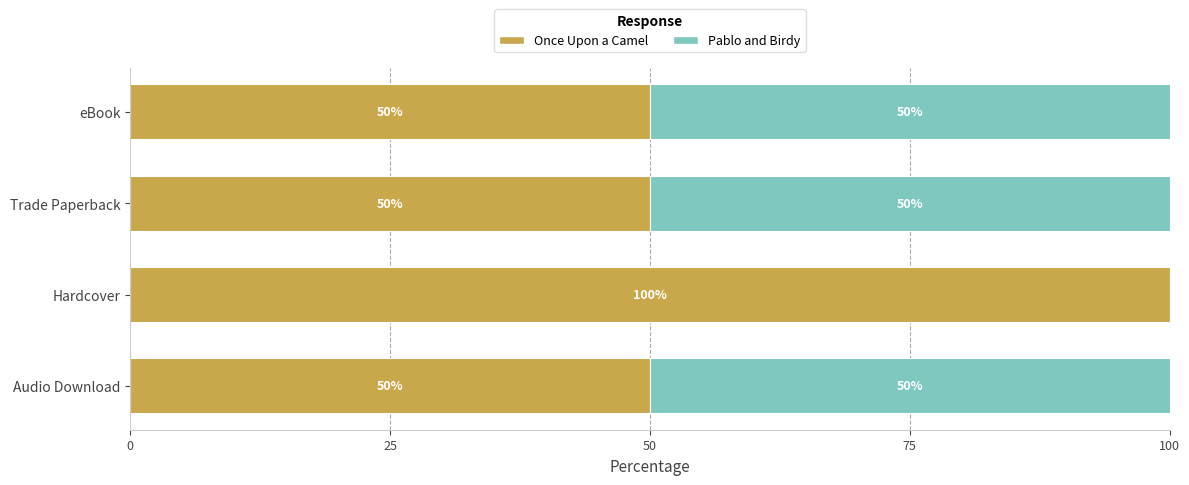

What is the sum of the Once Upon a Camel values at Audio Download and Trade Paperback?

100